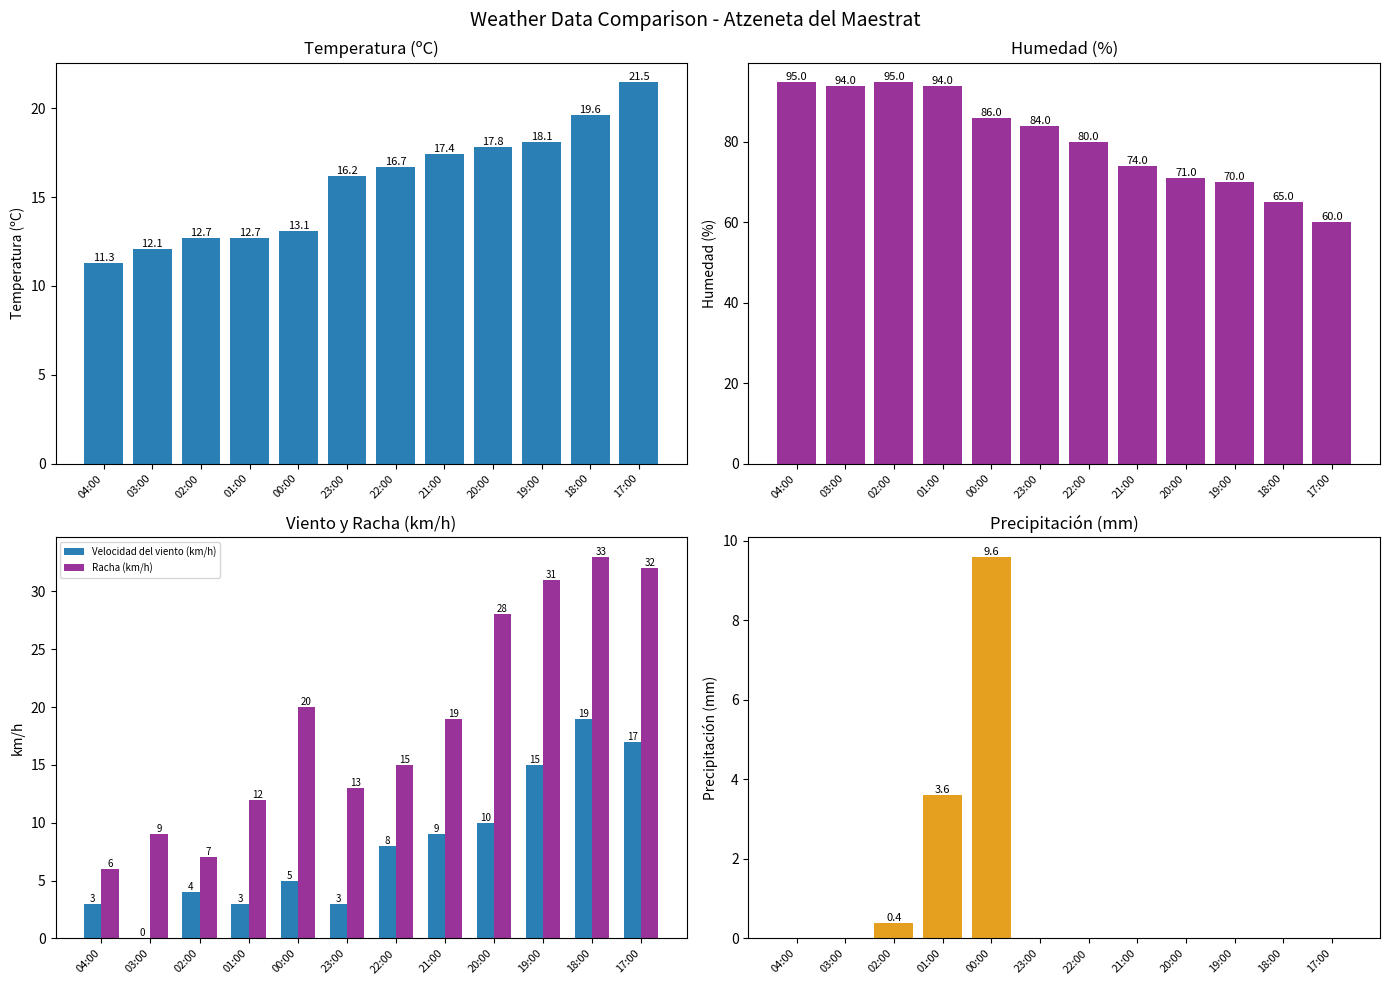

What is the difference between the Humedad (%) values at 20:00 and 03:00?

23.0